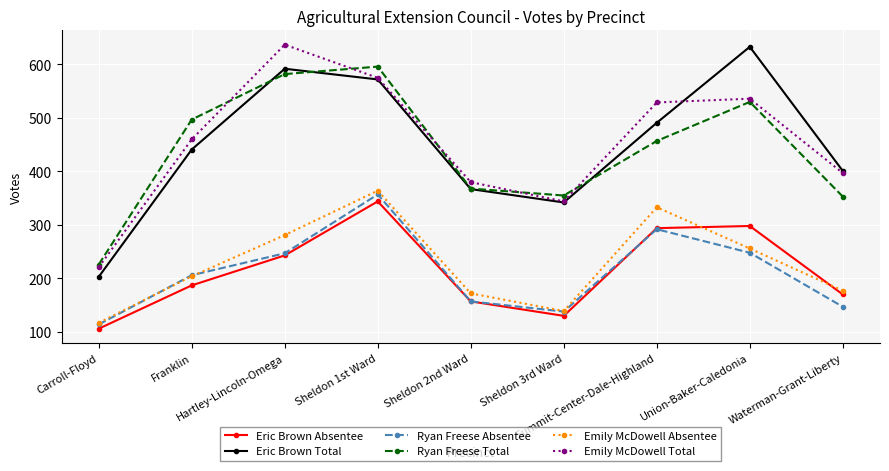

How many interior local peaks does the Emily McDowell Total series have?

2